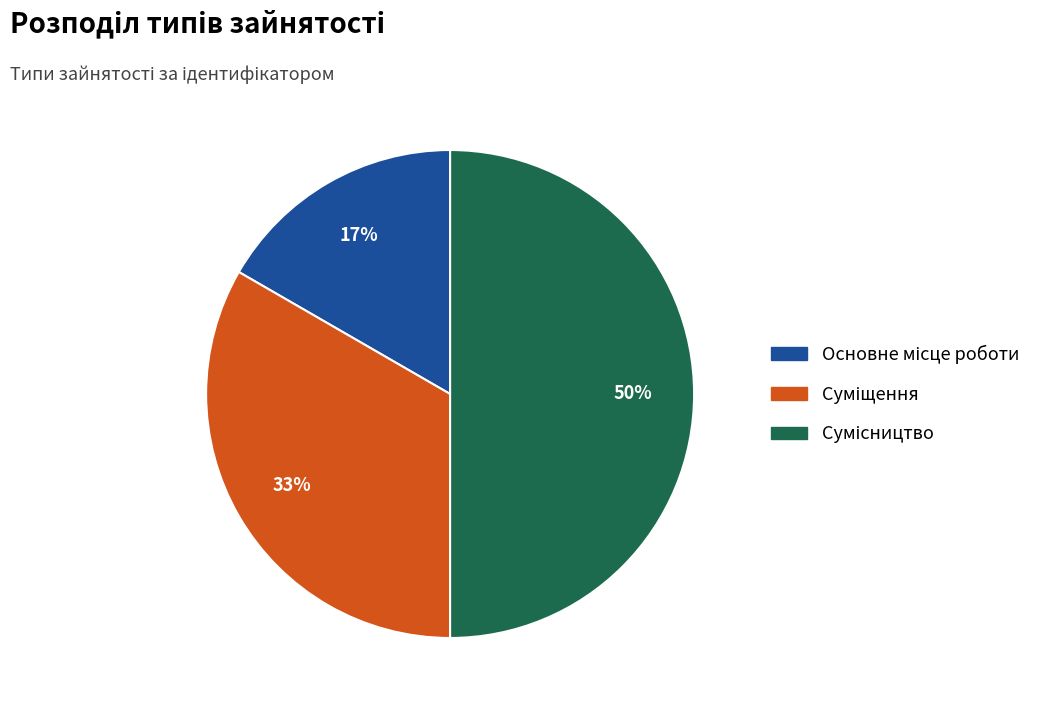

To the nearest percent, what is the difference between the largest and smallest slice percentages?

33%